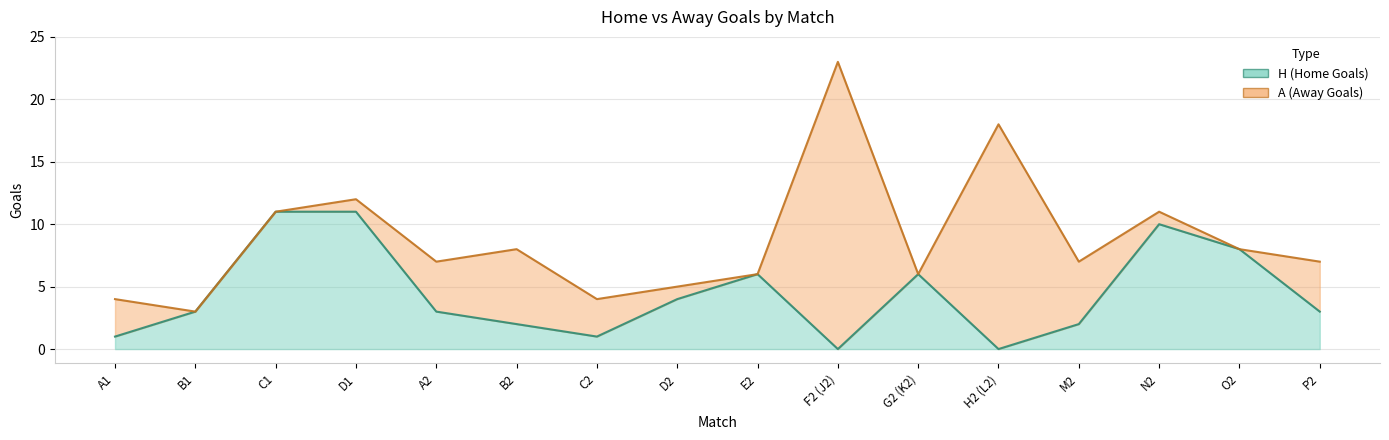

The value at G2 (K2) is 6. True or false?

True